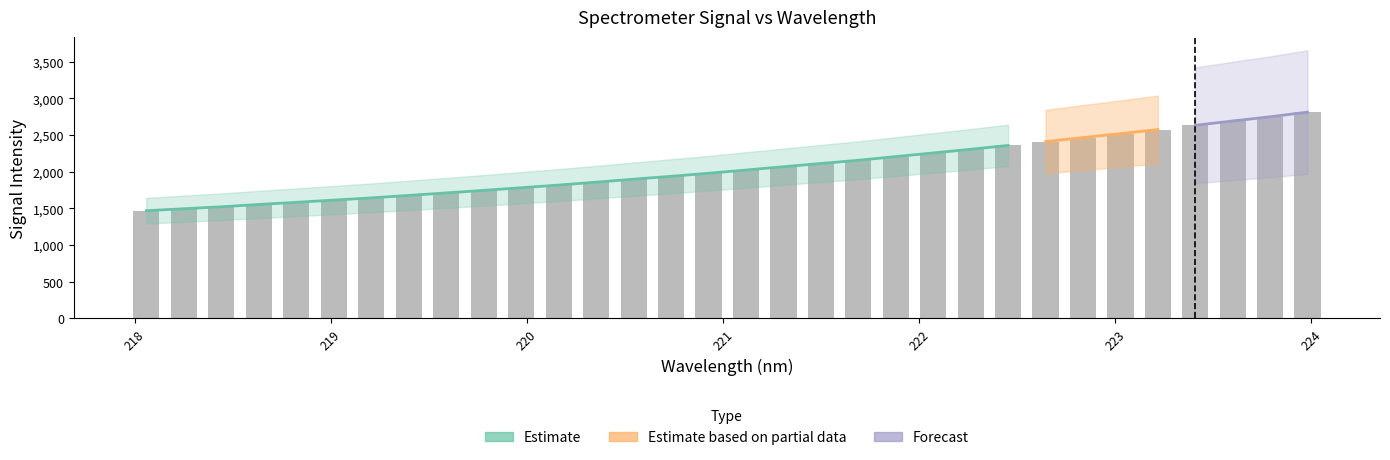

What is the difference between the values at 220.1623 and 222.4538?

540.3